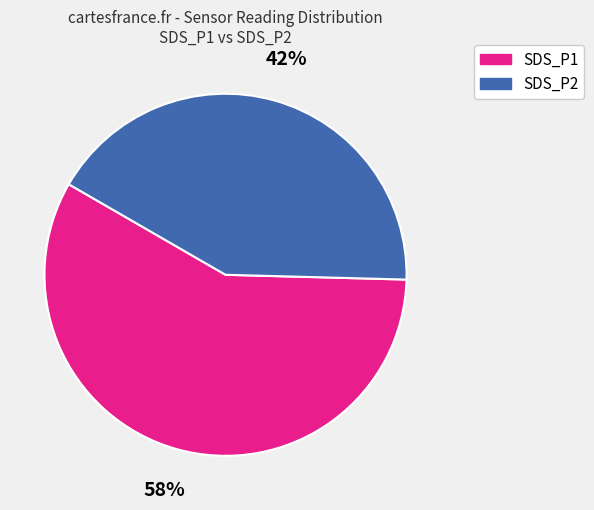

True or false: SDS_P1 accounts for 67% of the total.

False